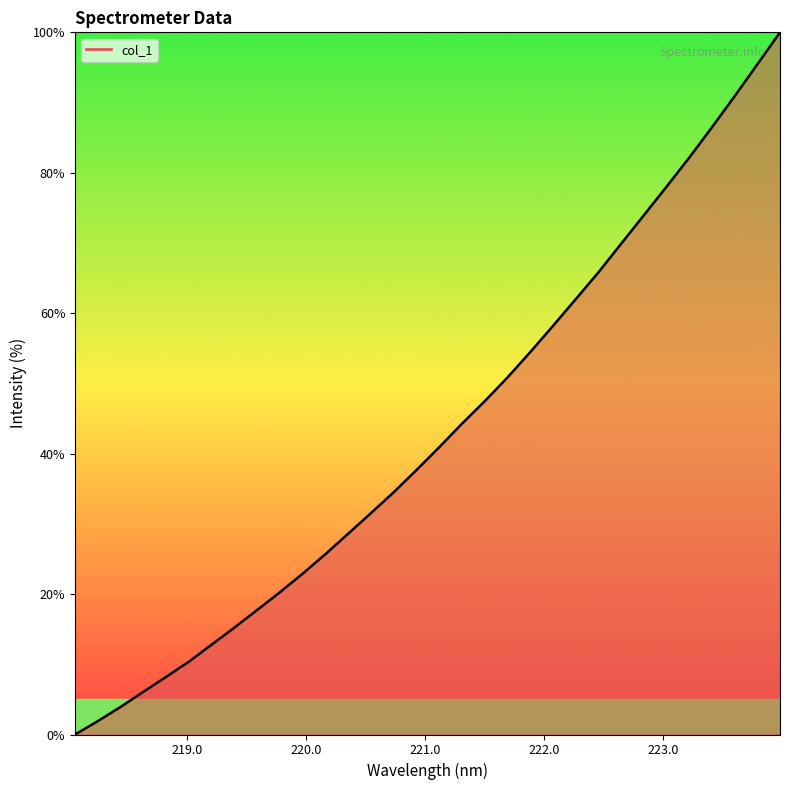

What is the difference between the maximum and minimum values?

100.0